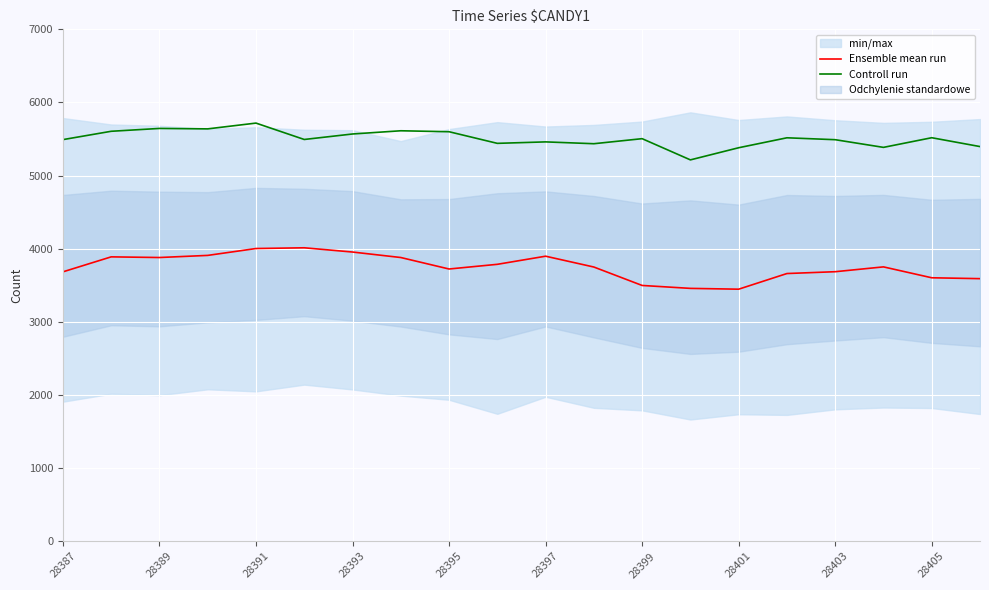

True or false: Controll run has more than 0 interior local peaks.

True